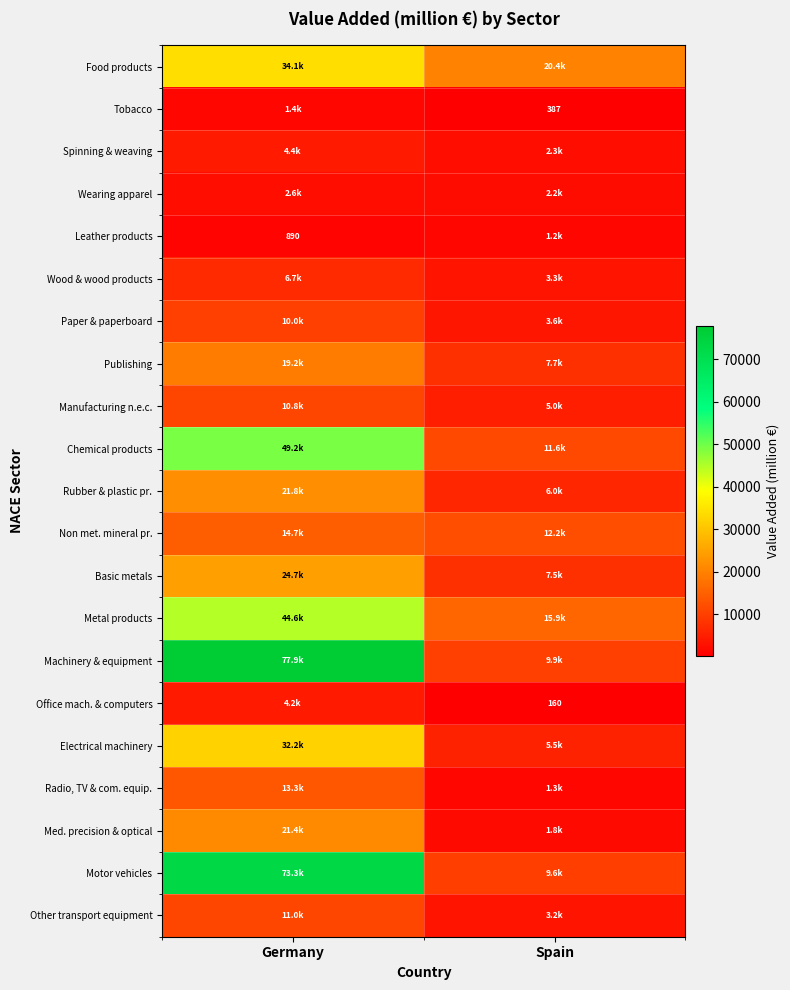

What is the smallest value displayed?

159.5